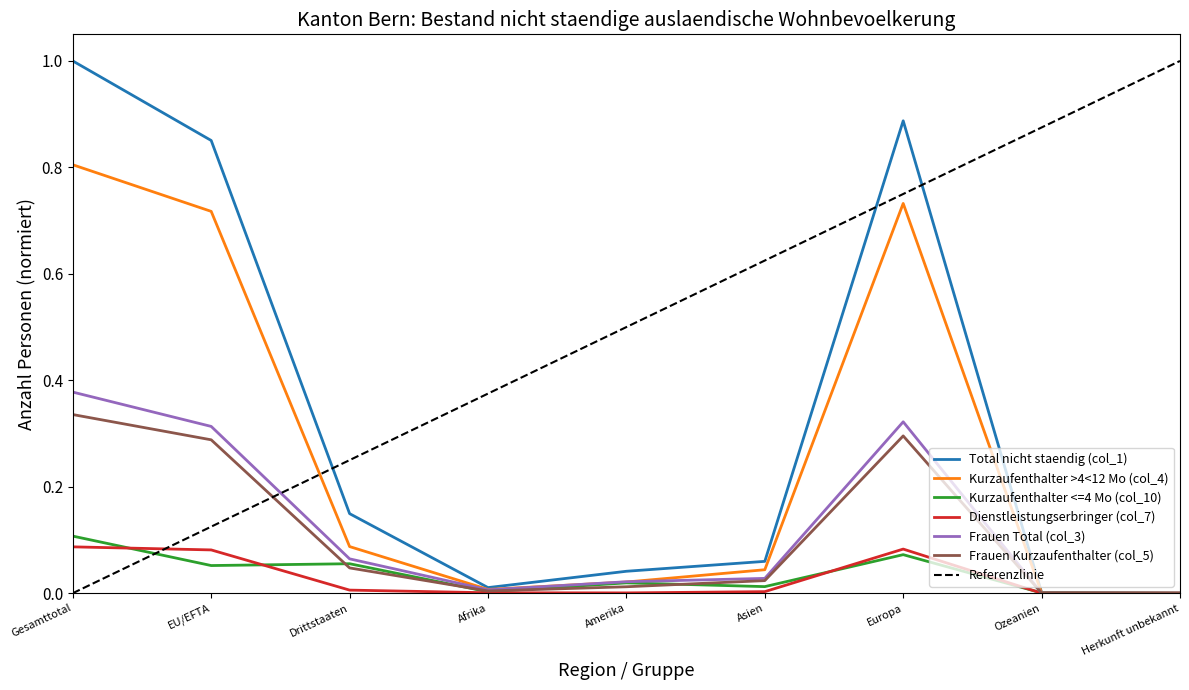

Which series has the largest range (max minus min)?

Total nicht staendig (col_1)